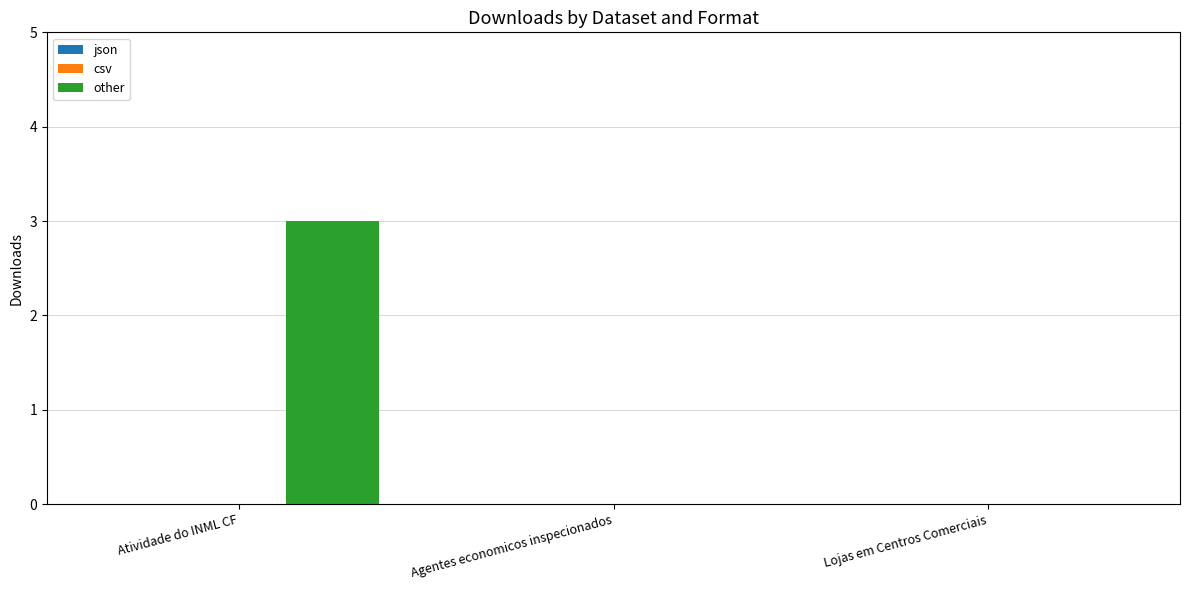

What is the sum of the values at Atividade do INML CF and Lojas em Centros Comerciais?

3